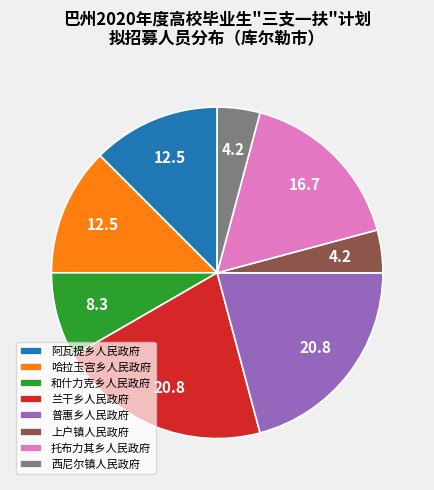

Combined, do 哈拉玉宫乡人民政府 and 西尼尔镇人民政府 account for over 50%?

No